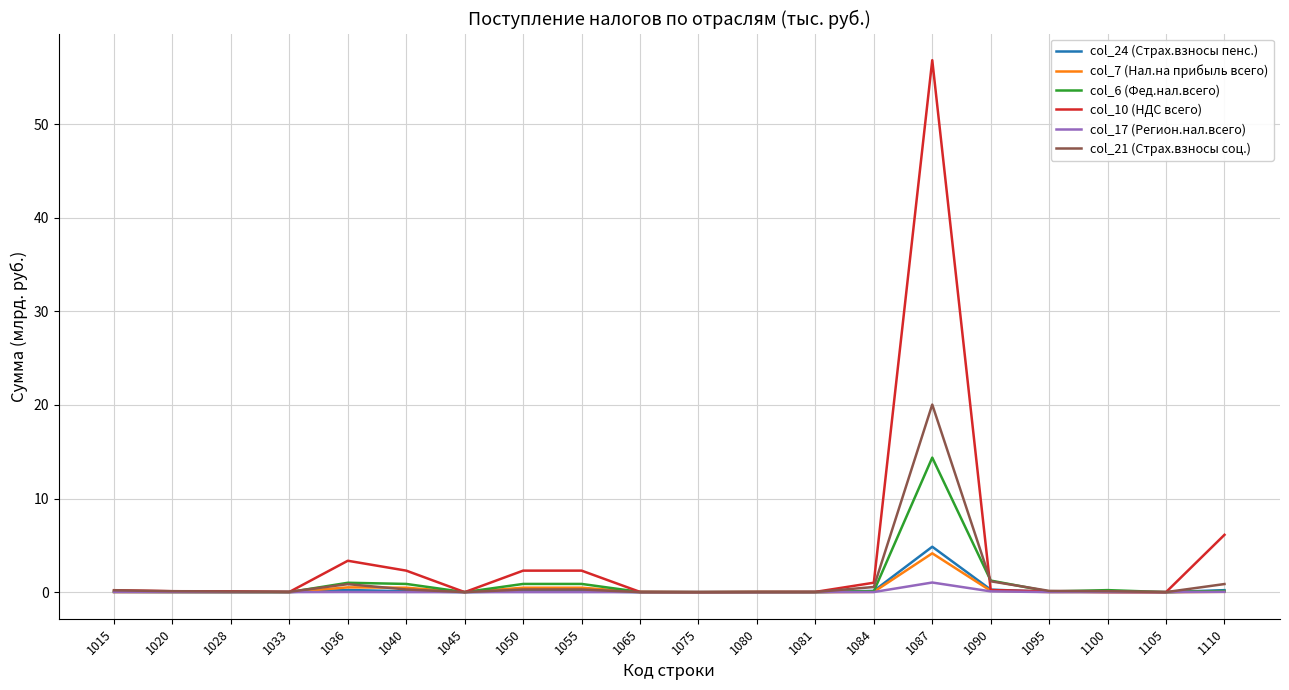

At which label does col_7 (Нал.на прибыль всего) reach its peak?

1087